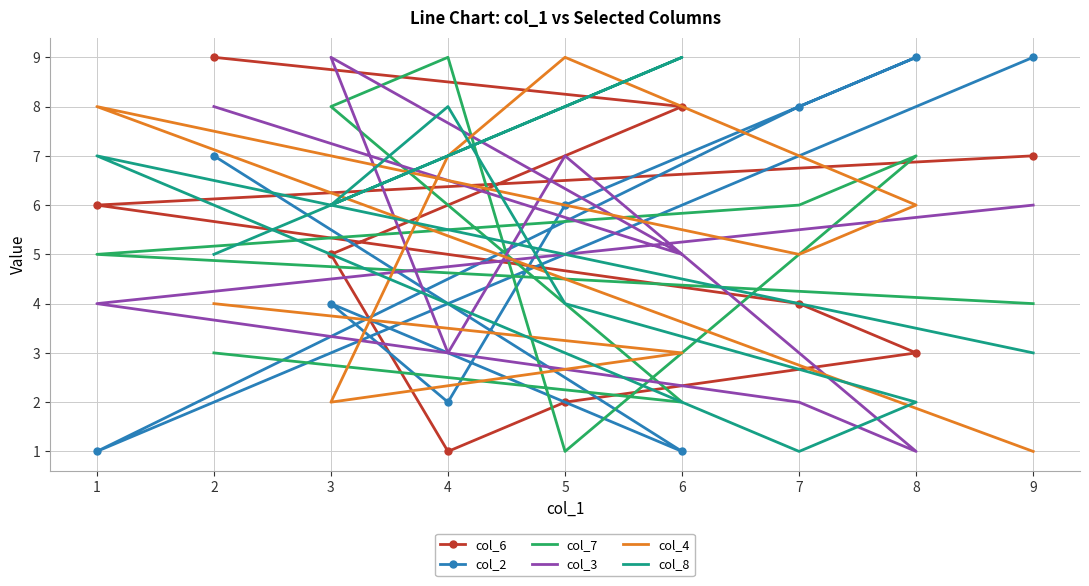

At which category is the sum across all series the highest?

2